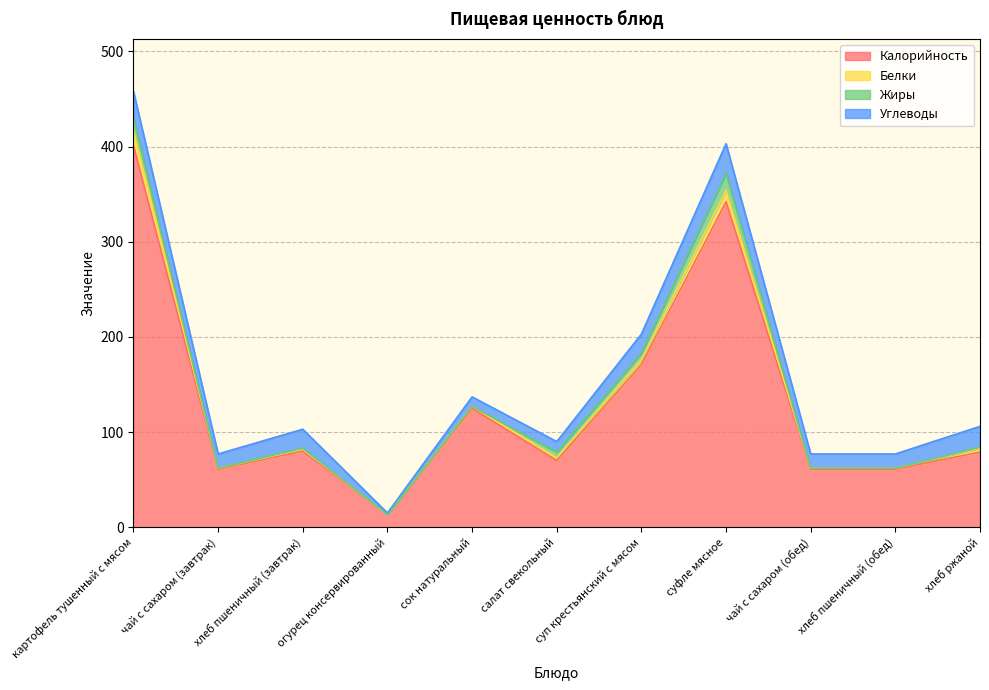

Between хлеб пшеничный (завтрак) and чай с сахаром (завтрак), which is larger?

хлеб пшеничный (завтрак)